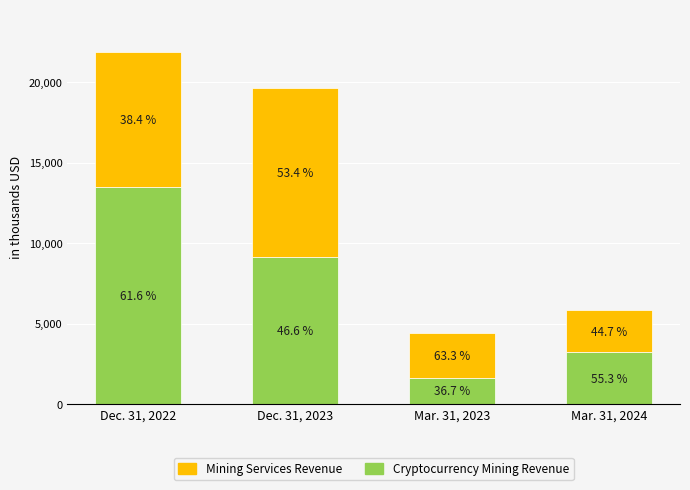

At which category is the sum across all series the highest?

Dec. 31, 2022